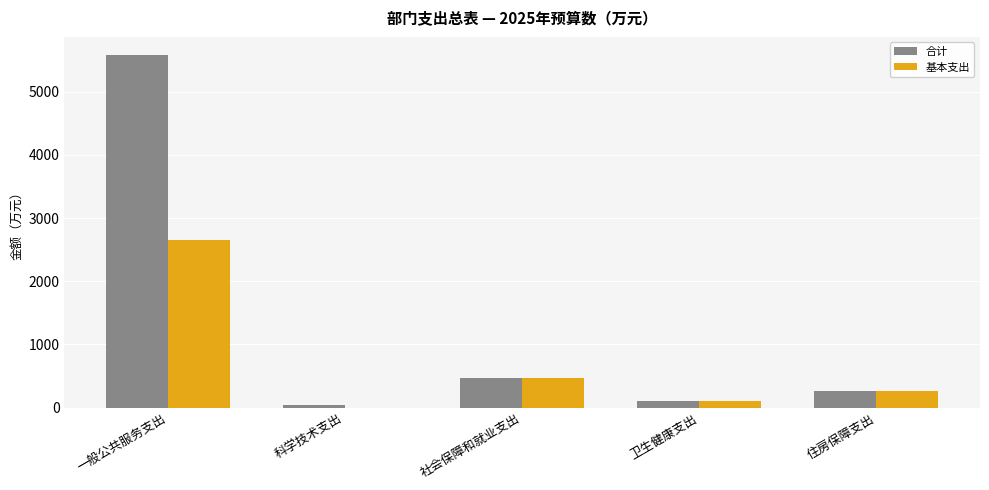

What is the greatest value displayed?

5589.0